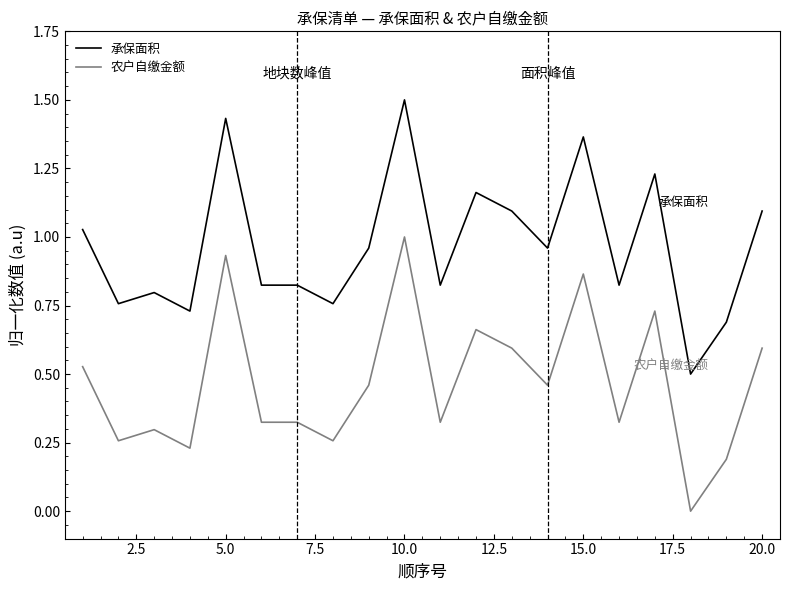

How many lines are shown in the chart?

2